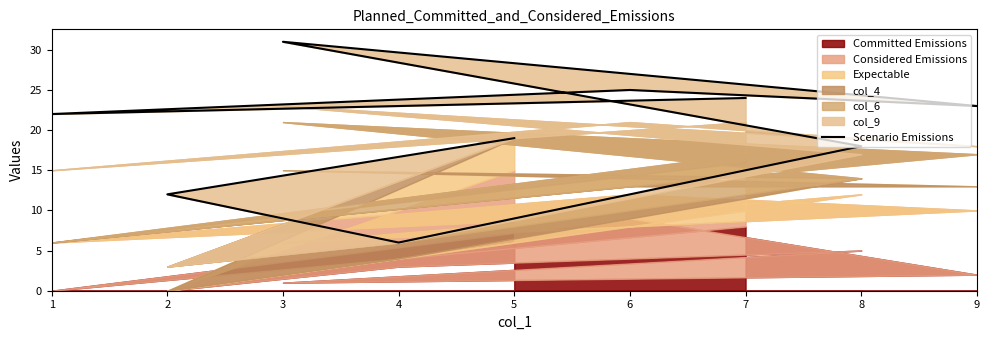

The chart shows a value of 12 at 2. True or false?

True